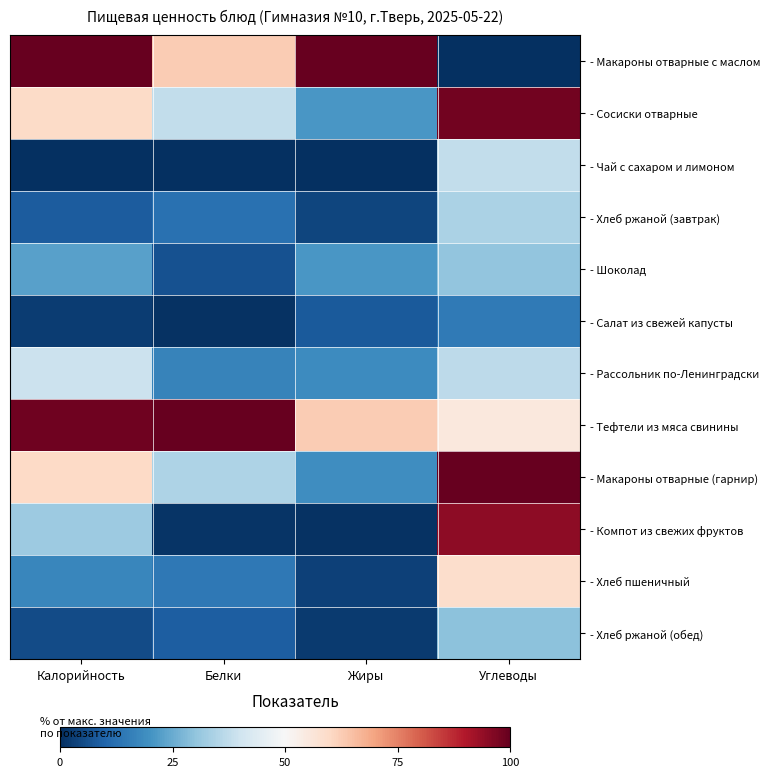

At which category is the sum across all series the highest?

Углеводы